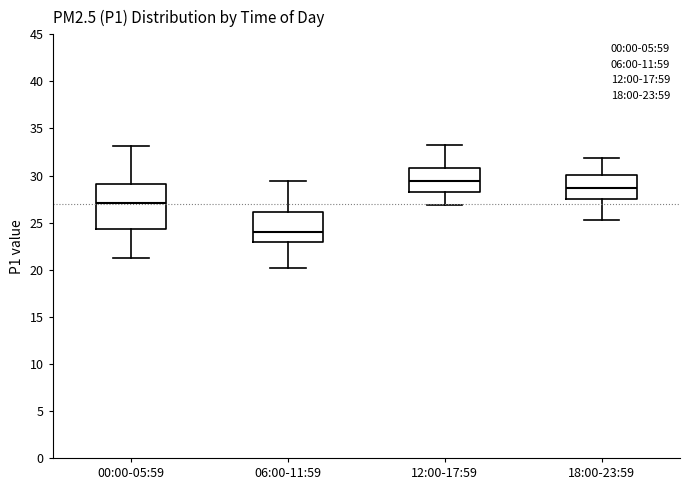

Reading left to right, read every box against the y-axis: the position of its median line, the range the box covers, and the ends of its whiskers. The values are not printed on the chart, so give them approximately, as read against the axis.

00:00-05:59: median 27.0, box 24.5 to 29.0, whiskers 21.5 to 33.0
06:00-11:59: median 24.0, box 23.0 to 26.0, whiskers 20.0 to 29.5
12:00-17:59: median 29.5, box 28.5 to 31.0, whiskers 27.0 to 33.0
18:00-23:59: median 28.5, box 27.5 to 30.0, whiskers 25.5 to 32.0